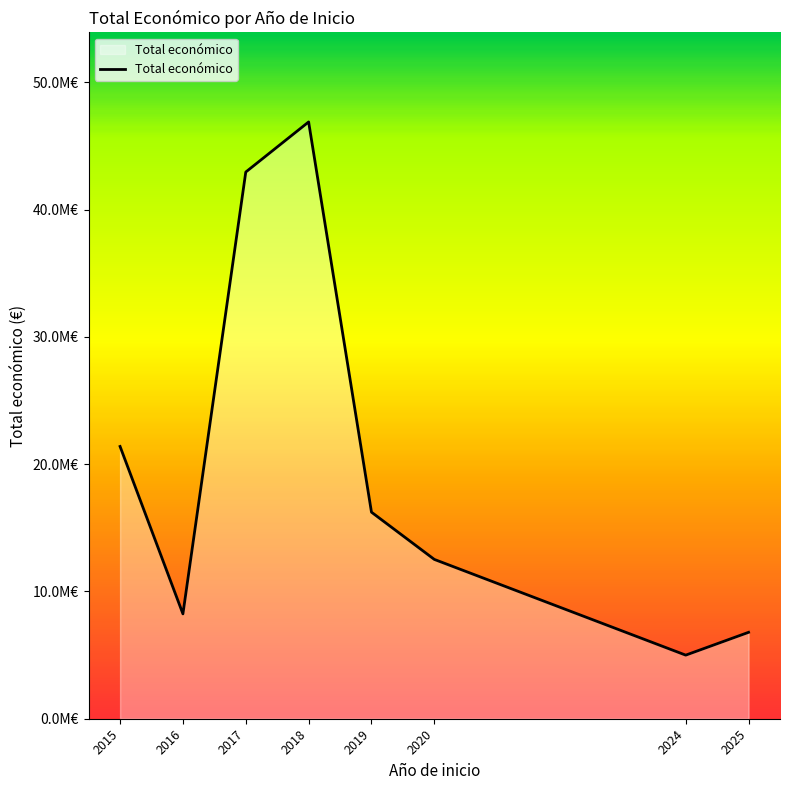

Does the chart have visible grid lines?

No